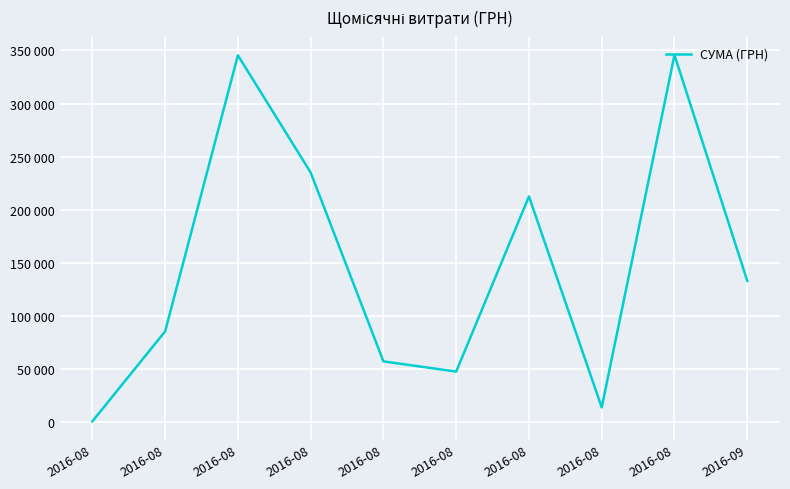

Is this an area chart (filled region under the line)?

No